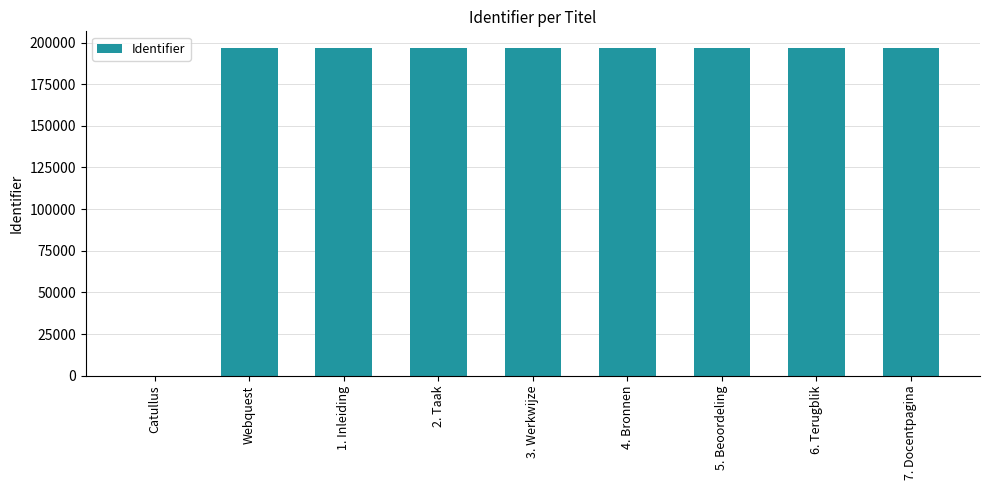

What is the maximum value shown in the chart?

196877